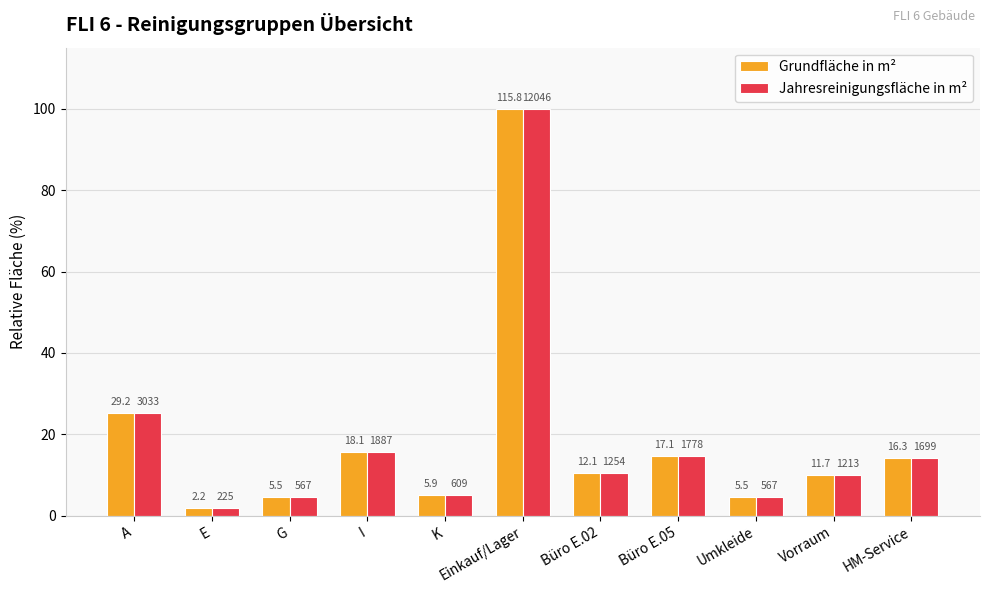

List the labels in order of Grundfläche in m² value, largest first.

Einkauf/Lager, A, I, Büro E.05, HM-Service, Büro E.02, Vorraum, K, G, Umkleide, E